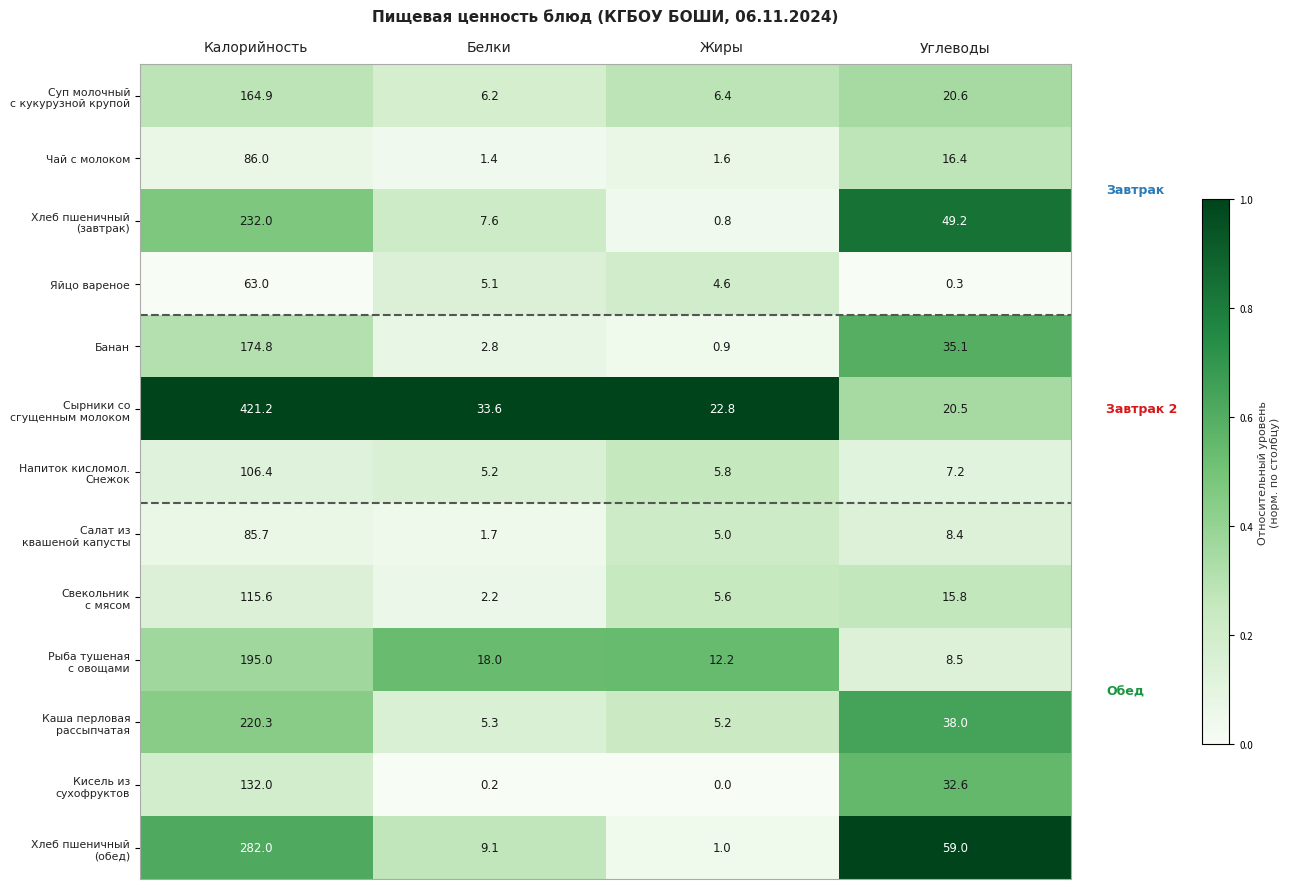

What is the sum of all Чай с молоком values?

105.4